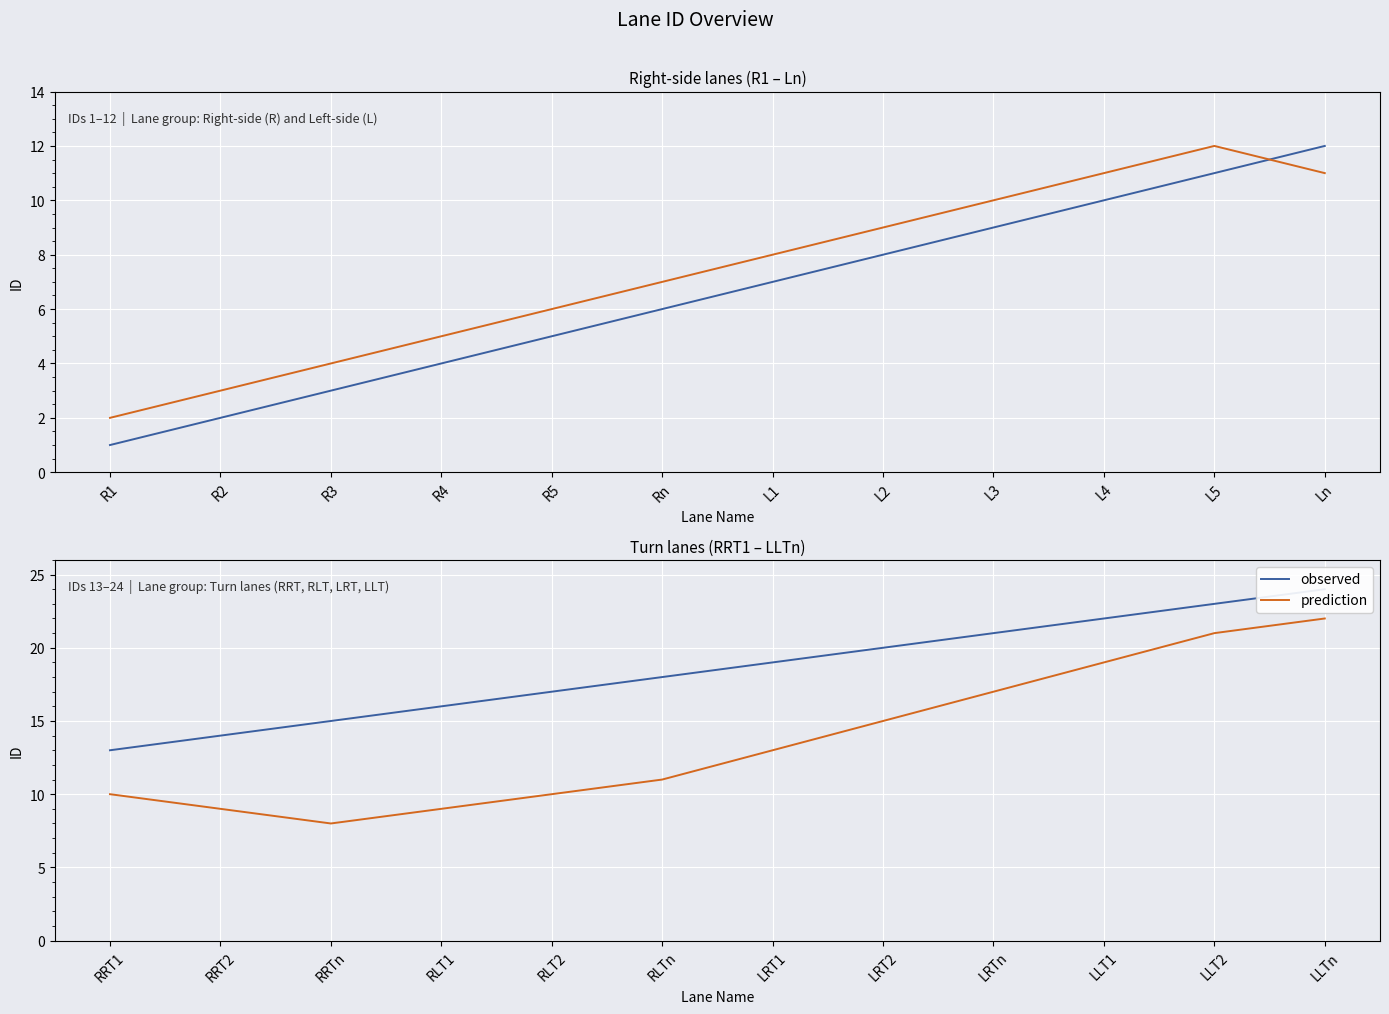

At how many categories does at least one series exceed 22?

2